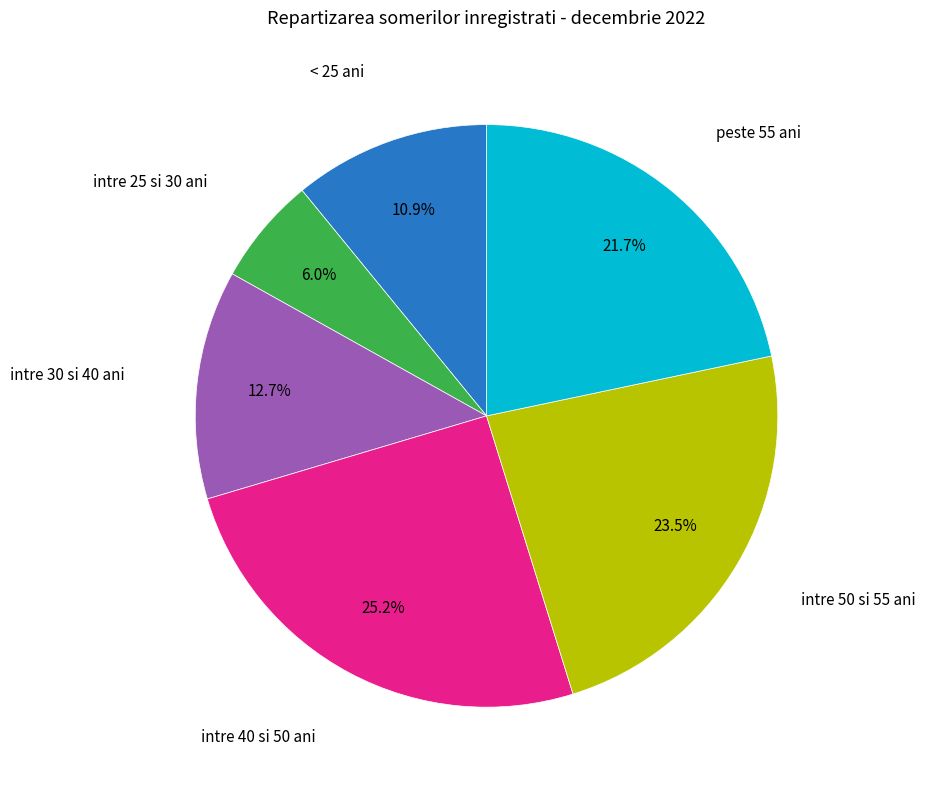

To the nearest percent, what portion does intre 40 si 50 ani represent?

25%